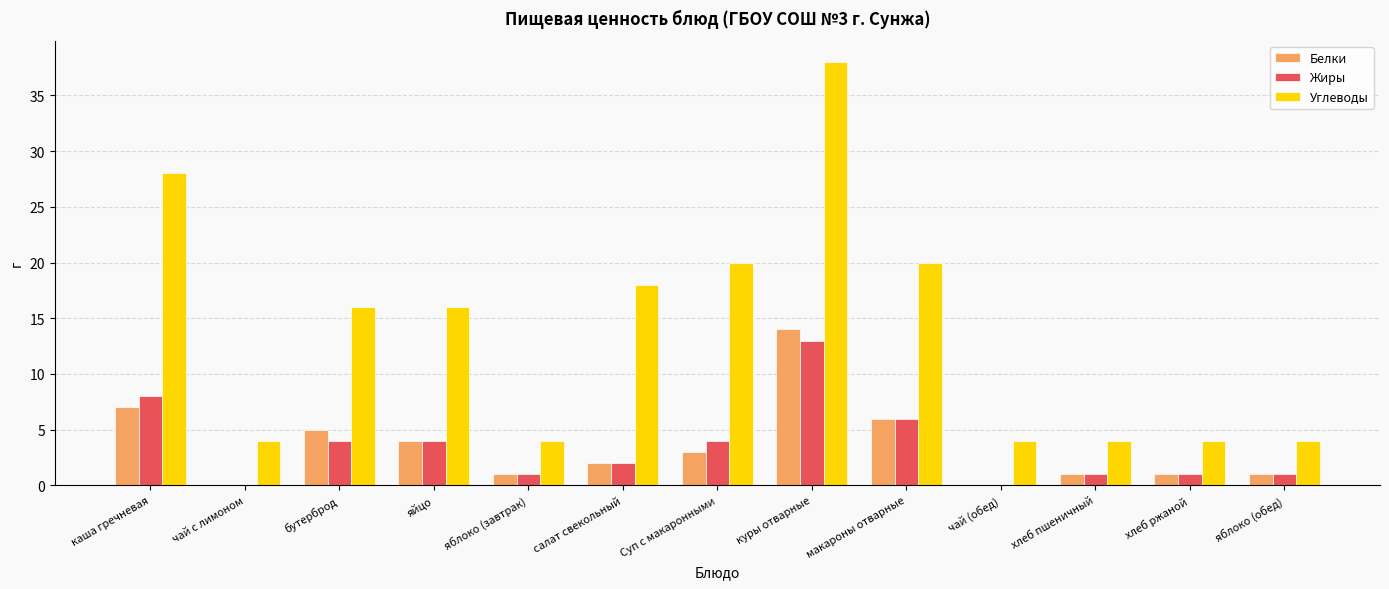

What is the highest value of the Белки series?

14